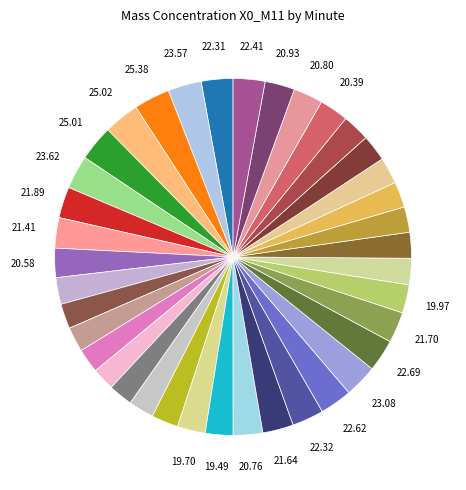

How many slices are in this pie chart?

38